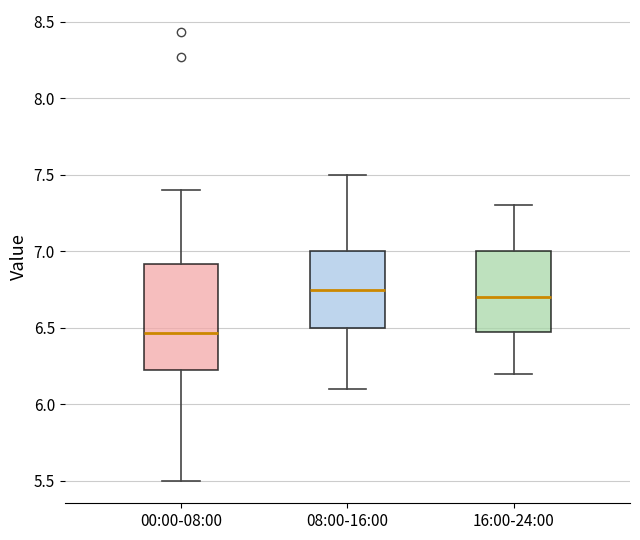

Which box has the lowest median line?

00:00-08:00